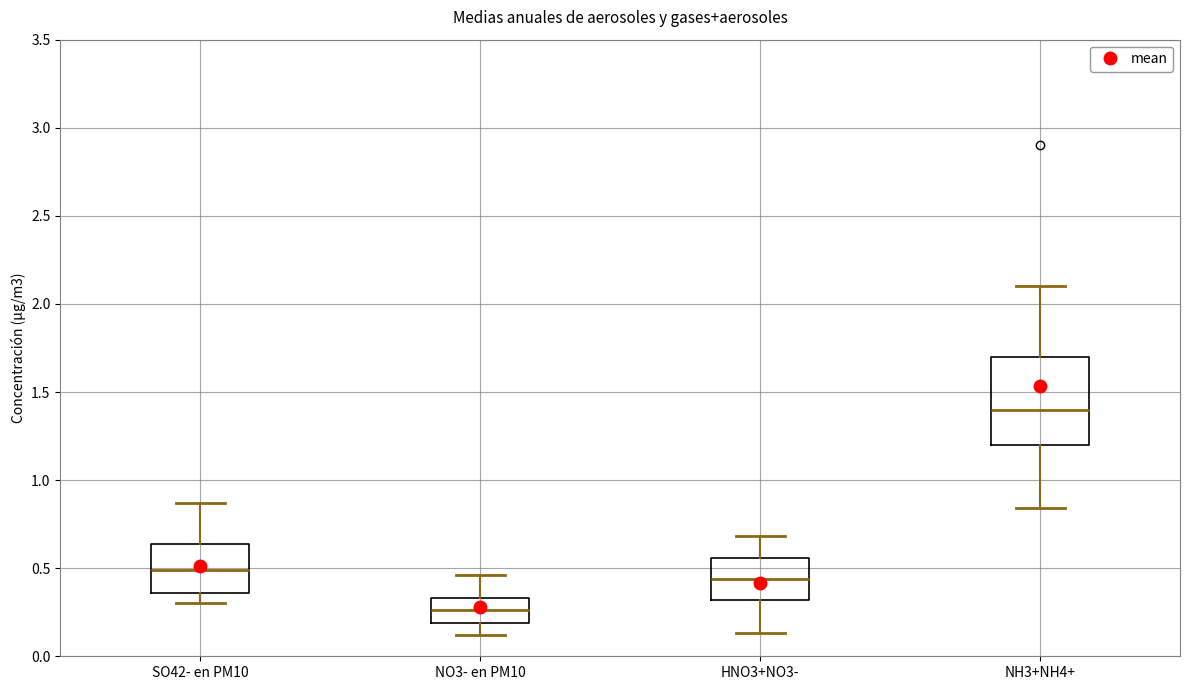

Where does the lower whisker of the box for HNO3+NO3- end on the y-axis? The values are not printed on the chart, so give them approximately, as read against the axis.

0.15